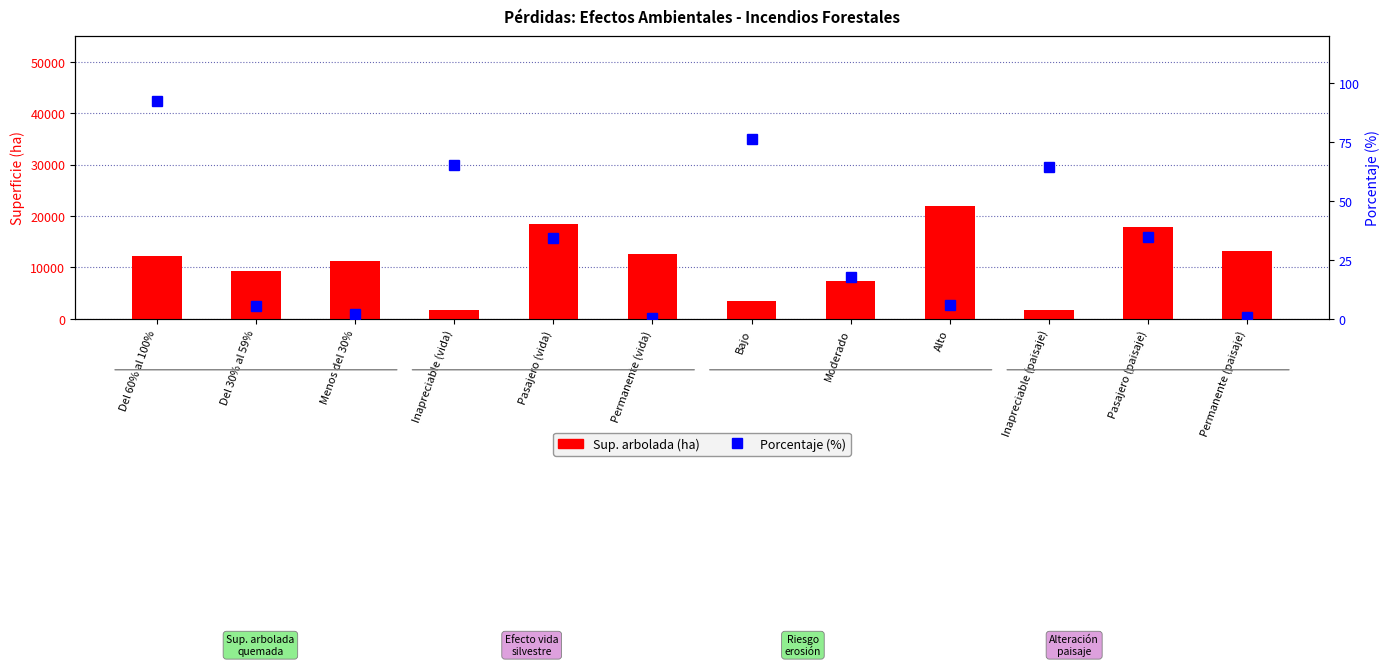

What is the label of the 4th bar from the right?

Alto